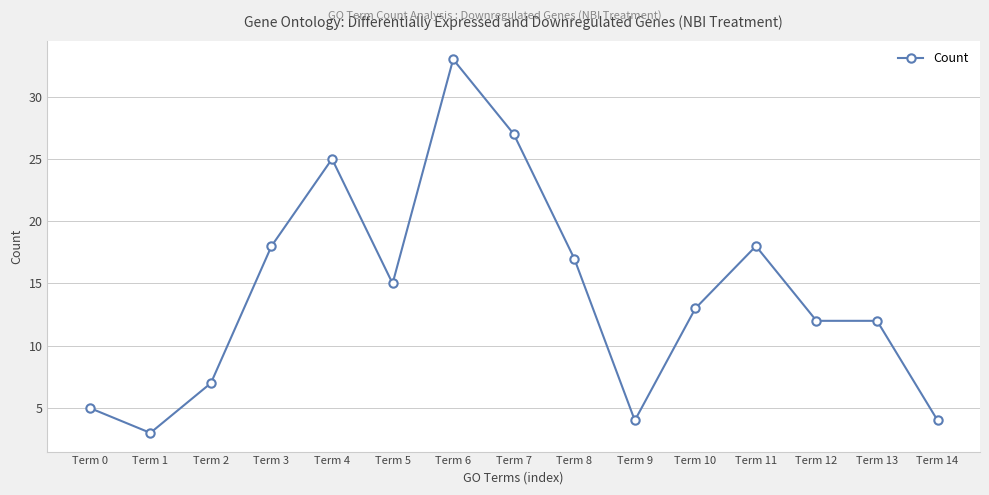

At which label does the data first exceed 13?

Term 3